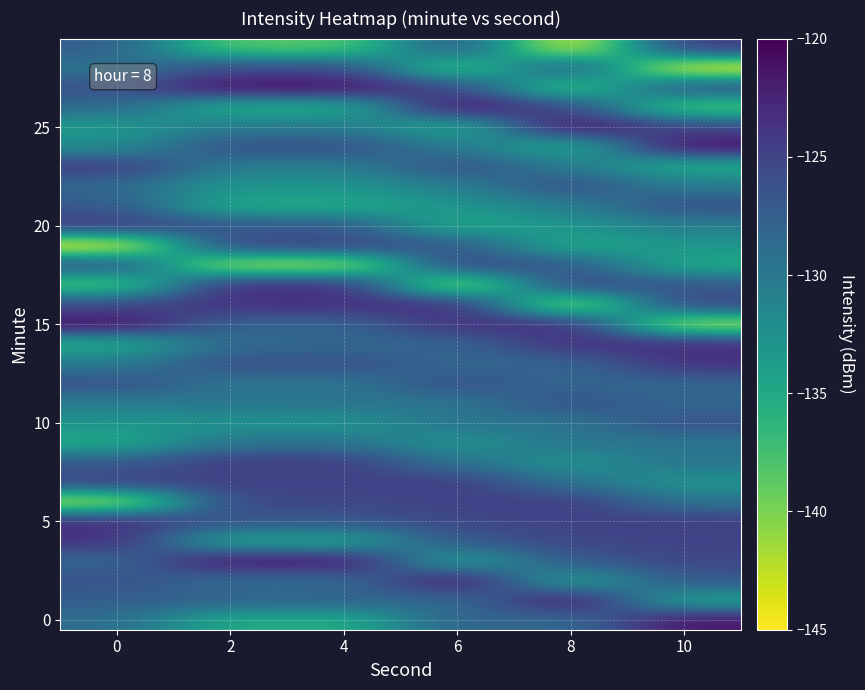

Between 2 and 10, which is larger?

10